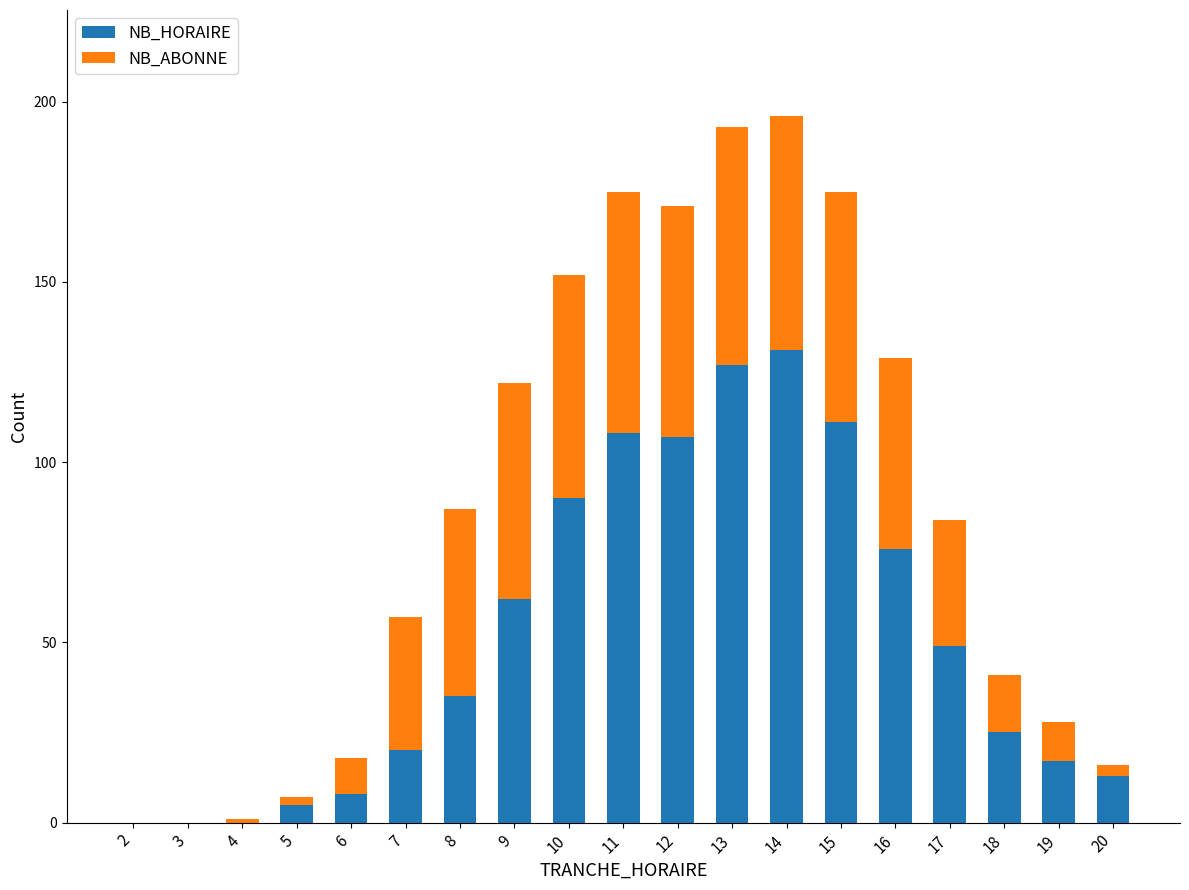

True or false: NB_HORAIRE has a value of 20 at 7.

True